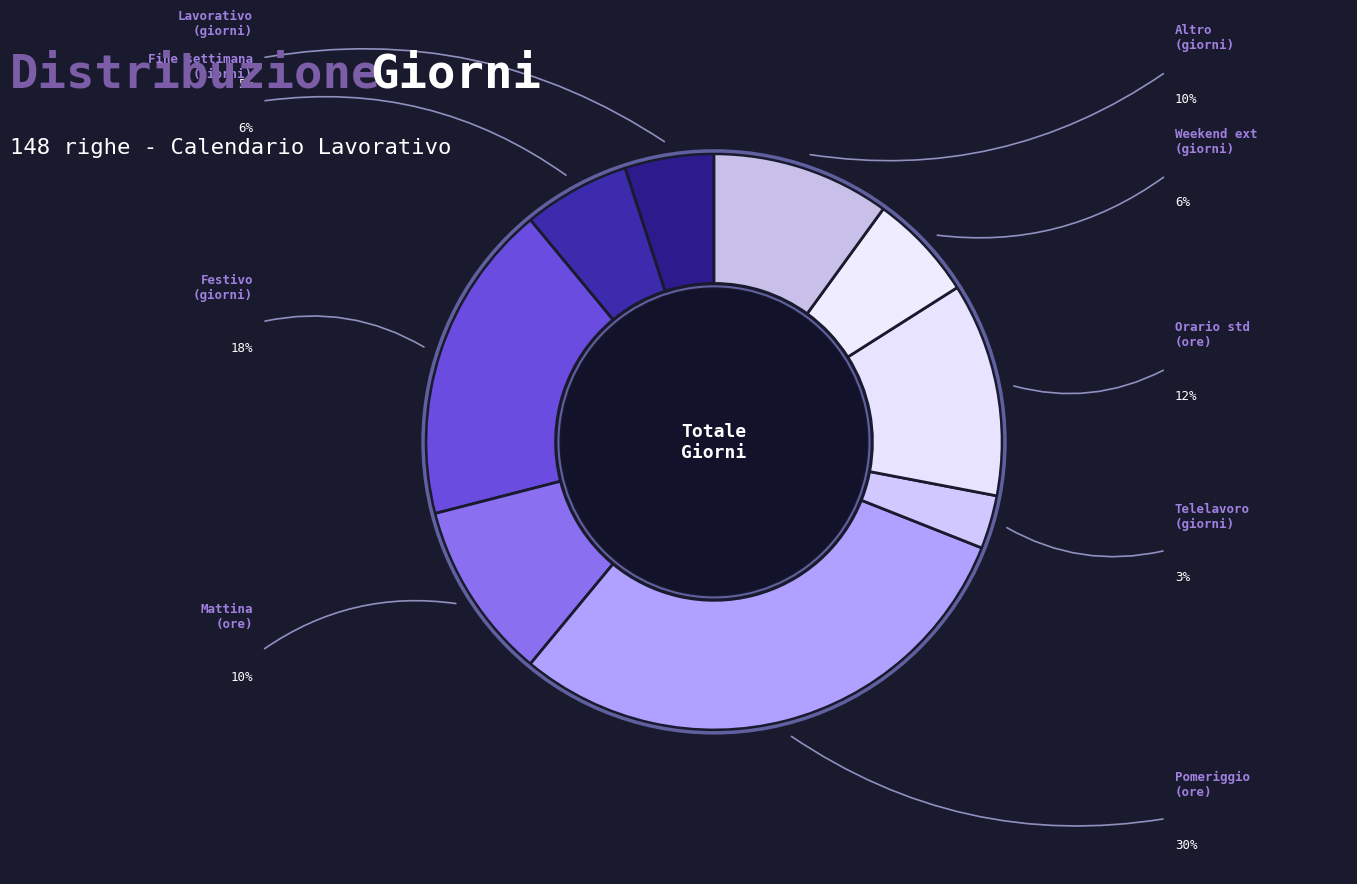

Count the number of slices in the pie.

9